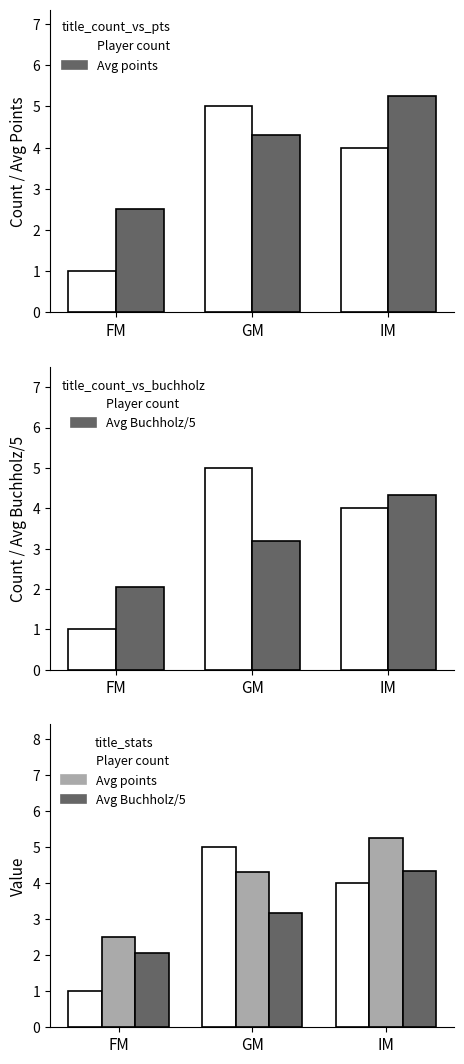

What are all the series names shown in the legend?

Player count, Avg points, Avg Buchholz/5